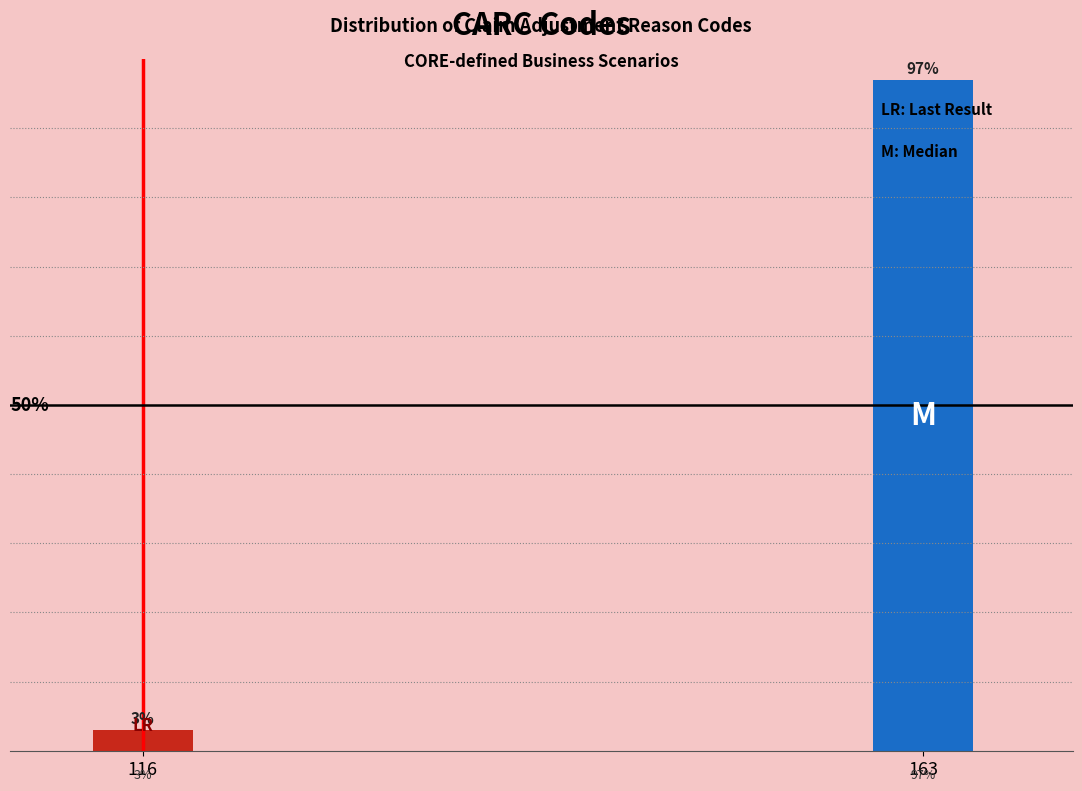

Rank the categories by value from lowest to highest.

116, 163